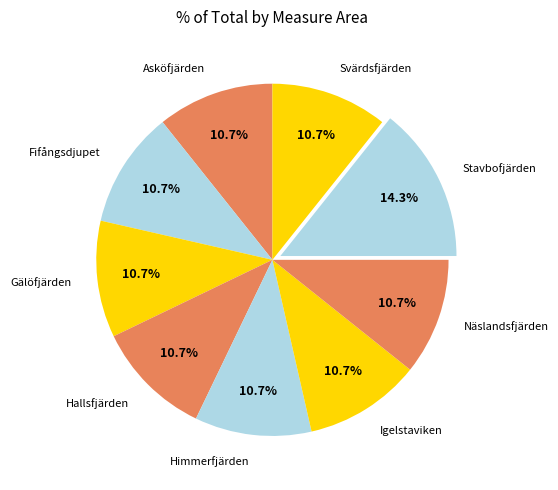

Count the number of slices in the pie.

9